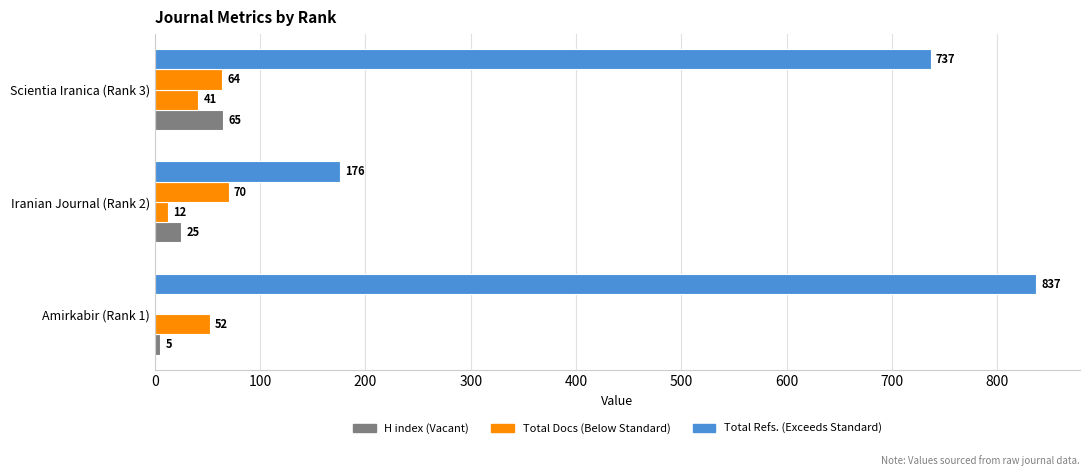

Count the number of categories in the chart.

3